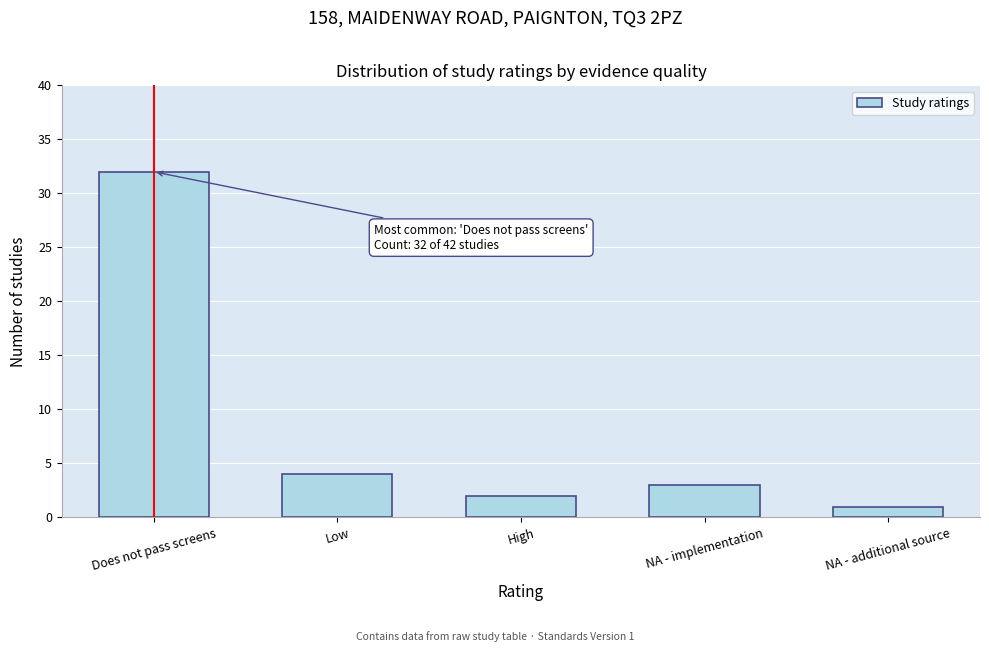

Reading left to right, what are all the values shown in this chart?

32	4	2	3	1